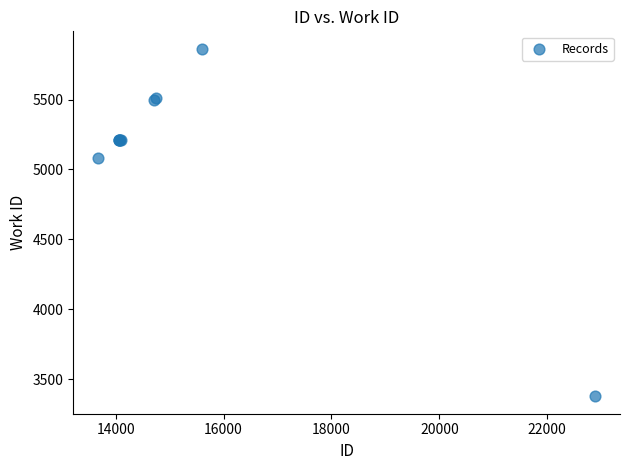

What Y value in the scatter plot is closest to 4620?

5083